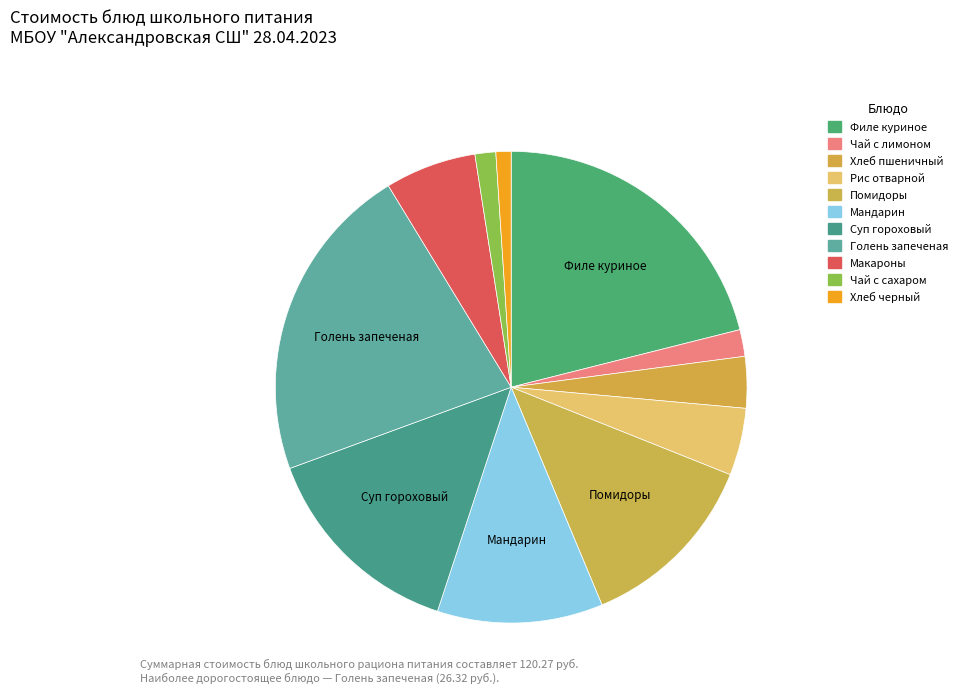

How many segments does this pie chart have?

11